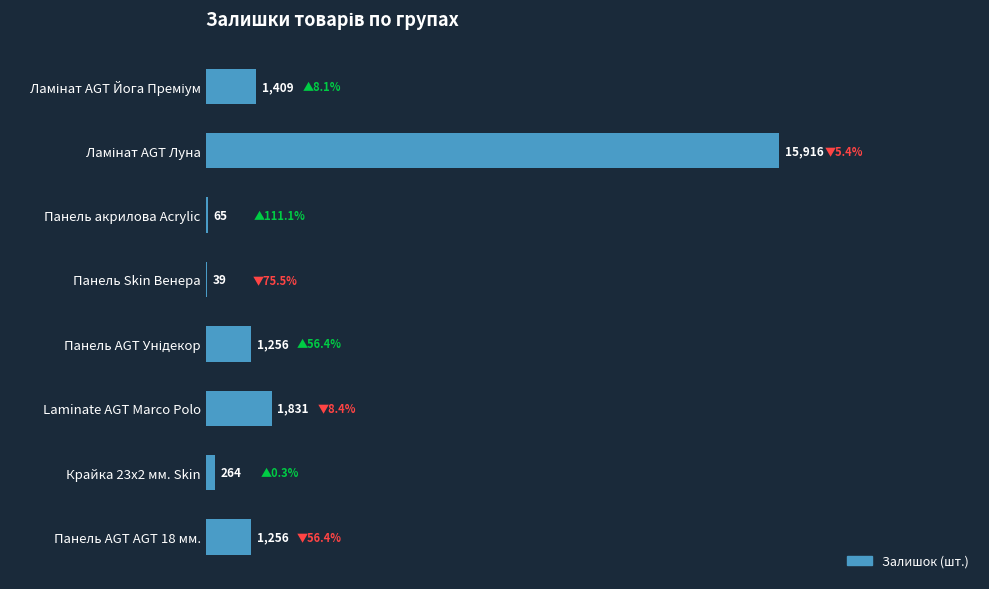

What is the greatest value displayed?

15916